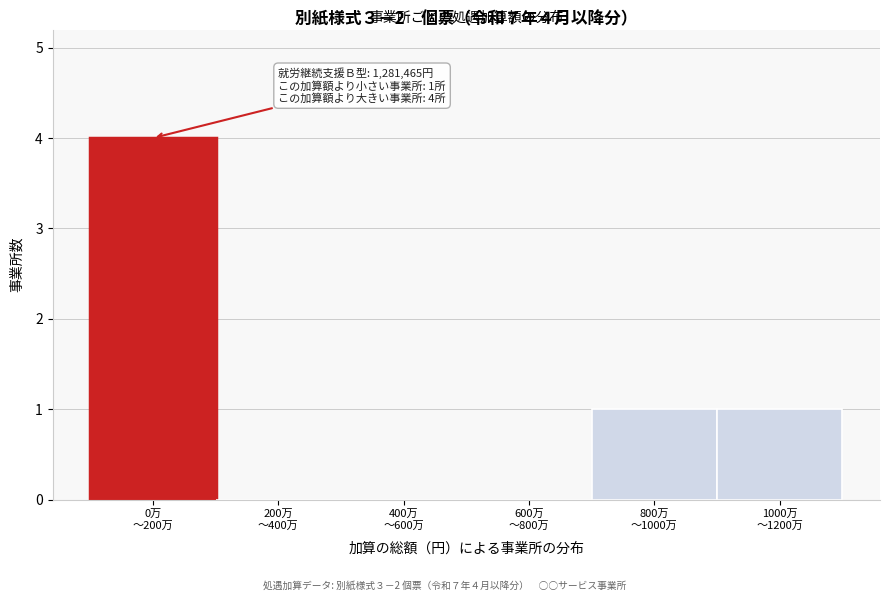

How many categories are shown in the chart?

6